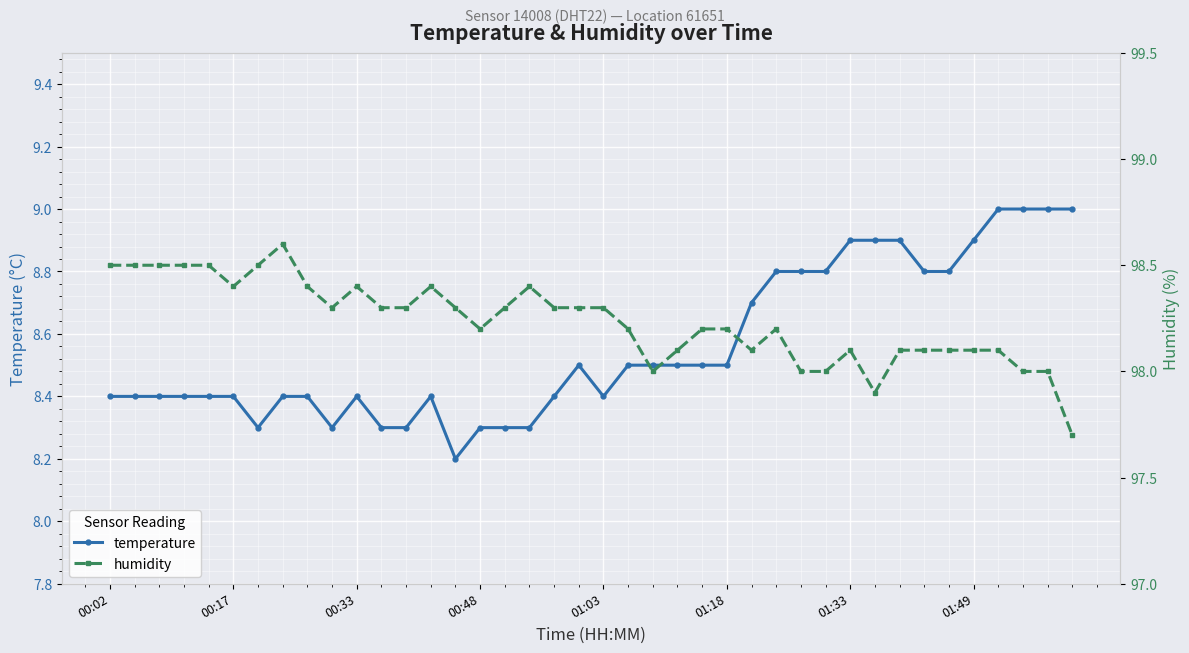

Rank the series by their maximum value, from lowest to highest.

temperature, humidity